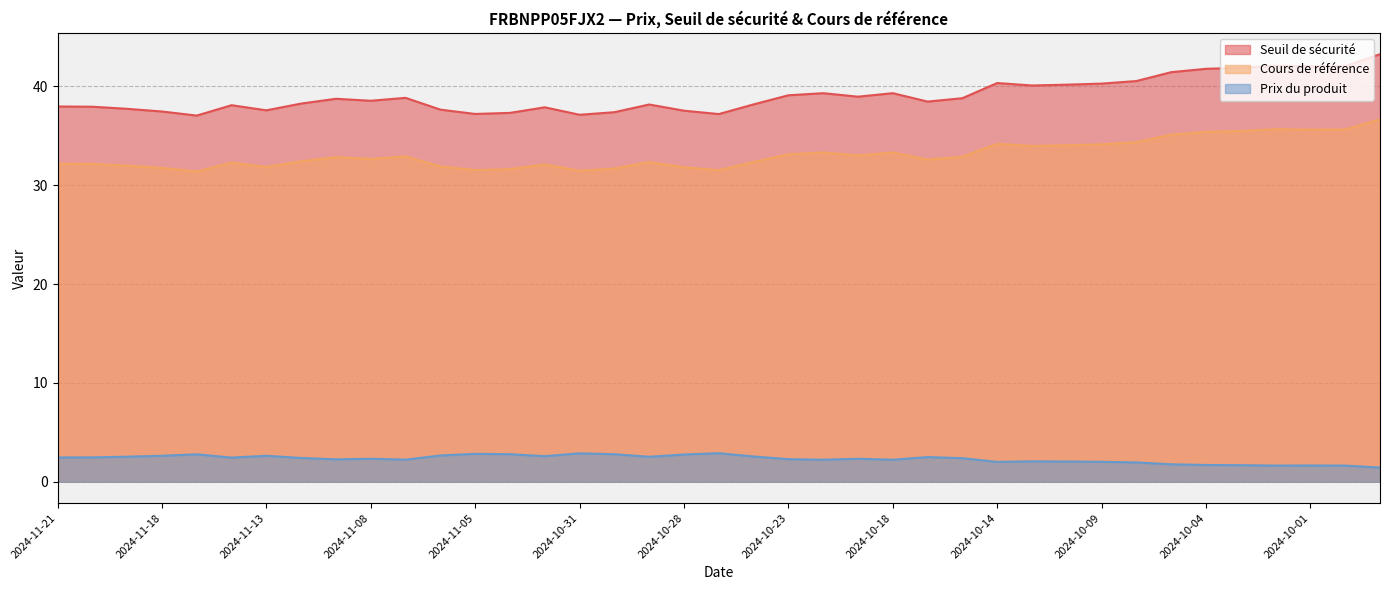

Where is the first local maximum for Seuil de sécurité?

2024-11-14